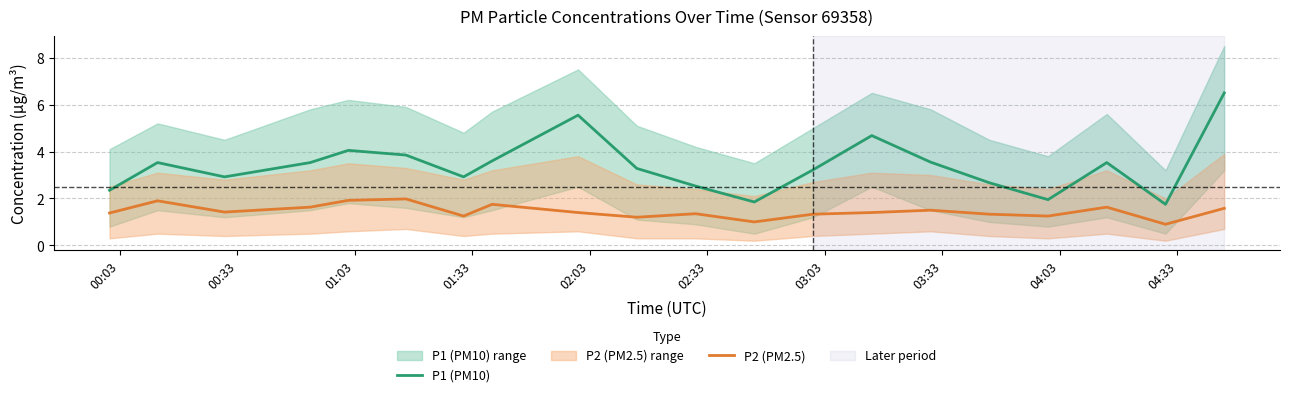

True or false: P1 (PM10) and P2 (PM2.5) intersect in this chart.

False